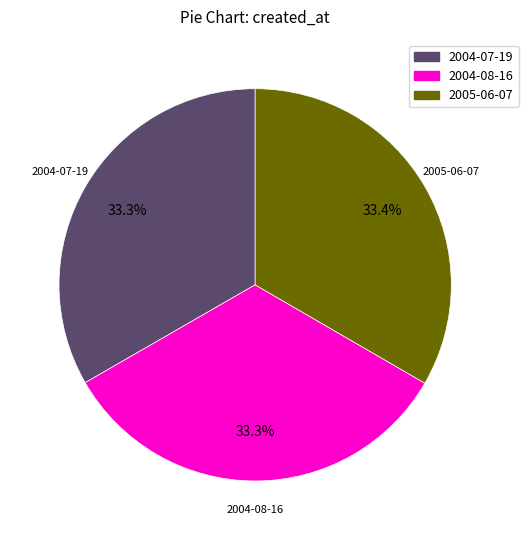

What is the total percentage of 2005-06-07 and 2004-08-16?

66.7%